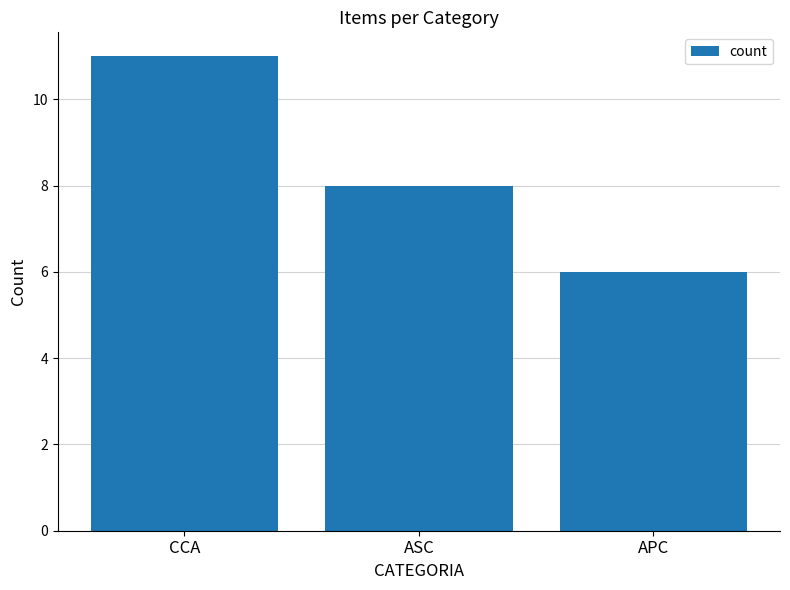

Reading right to left, what are all the values shown in this chart?

APC=6	ASC=8	CCA=11